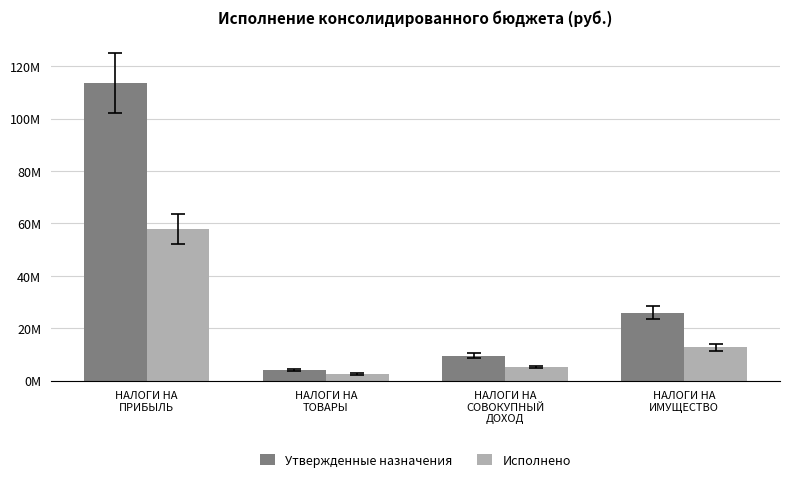

At which label is Утвержденные назначения closest to 58892000?

НАЛОГИ НА
ИМУЩЕСТВО